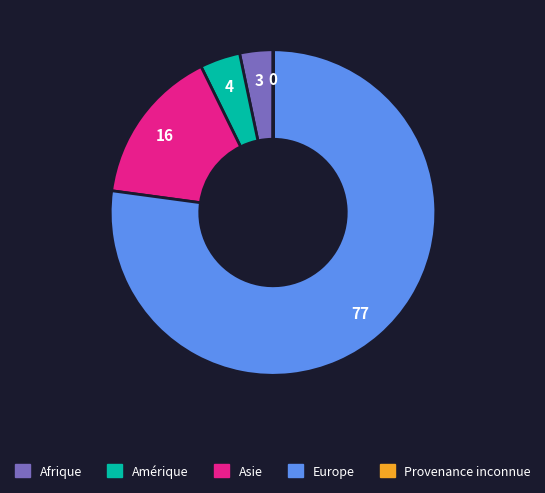

Is there any slice that represents more than half of the pie?

Yes